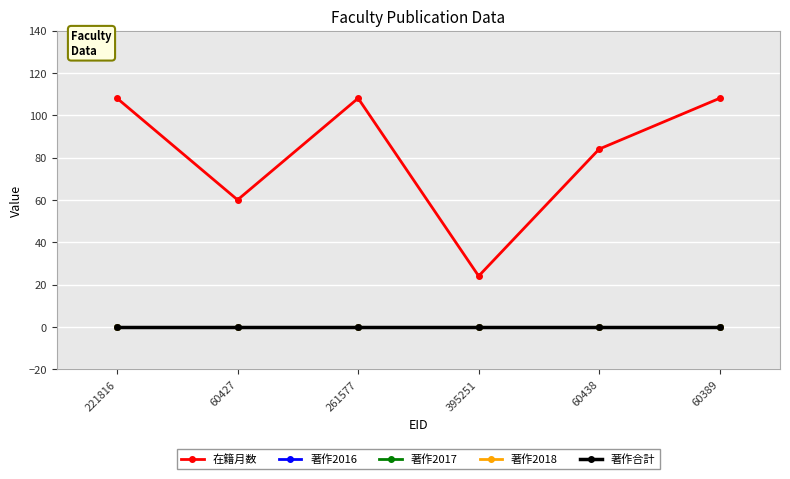

What is the label of the 2nd point from the right?

60438